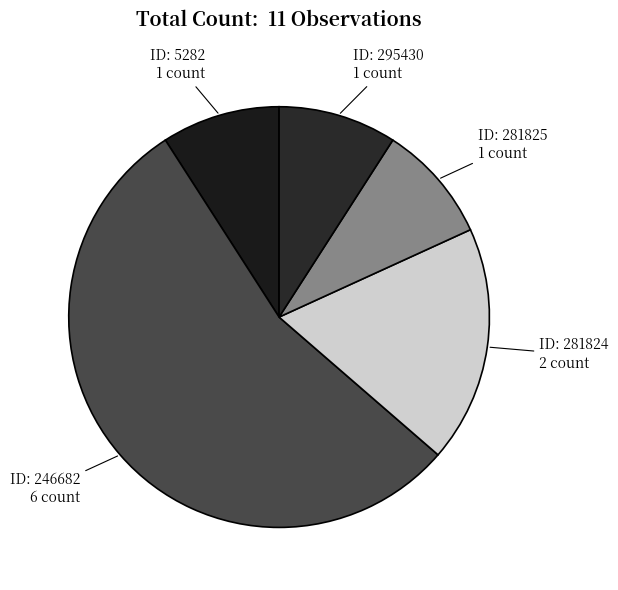

Which category has the smallest portion of the pie?

5282